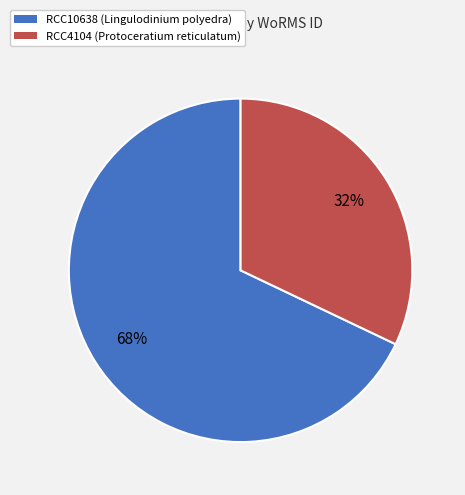

To the nearest percent, what is the difference between the RCC4104 (Protoceratium reticulatum) and RCC10638 (Lingulodinium polyedra) slice percentages?

36%